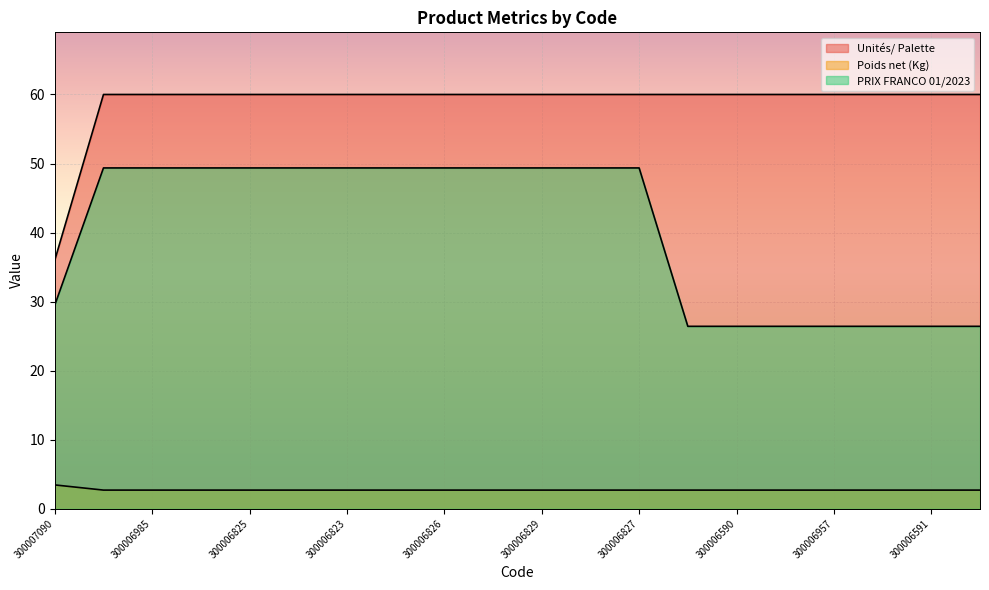

Does the chart display data point markers on the line(s)?

No